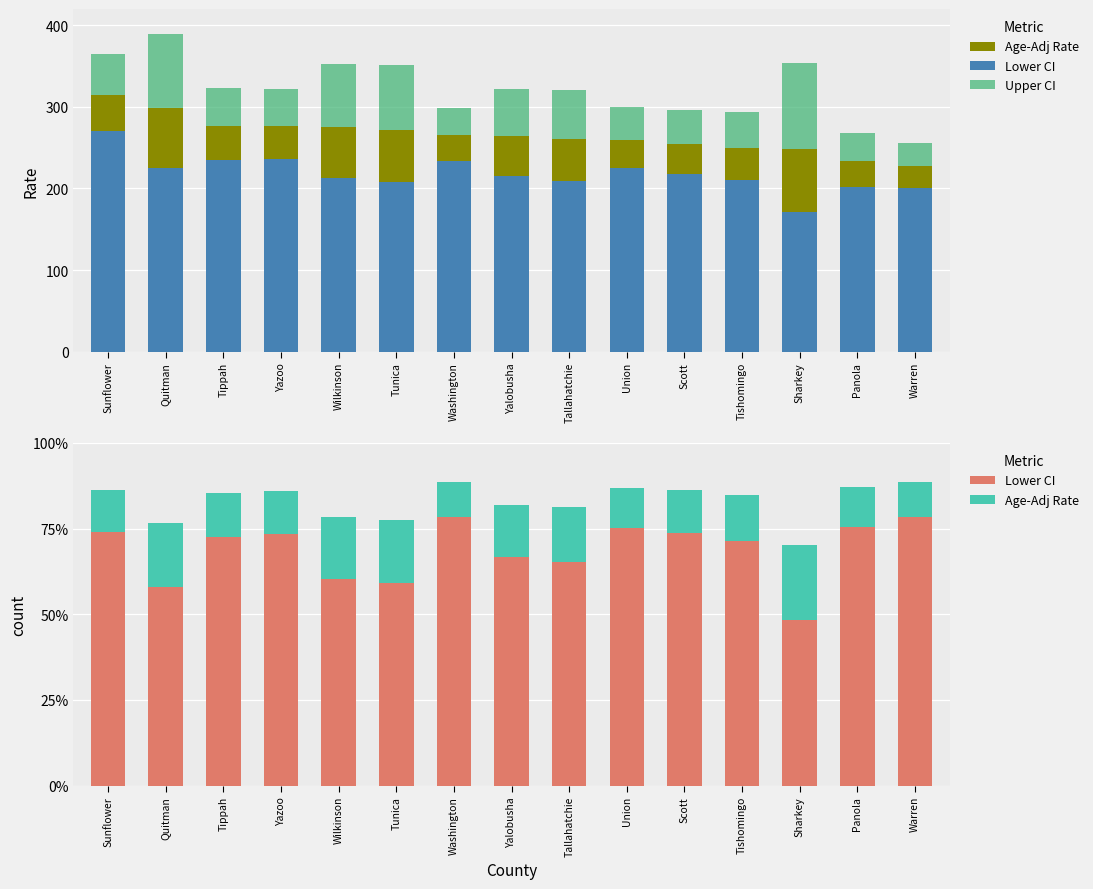

How many bars are there in each group?

3